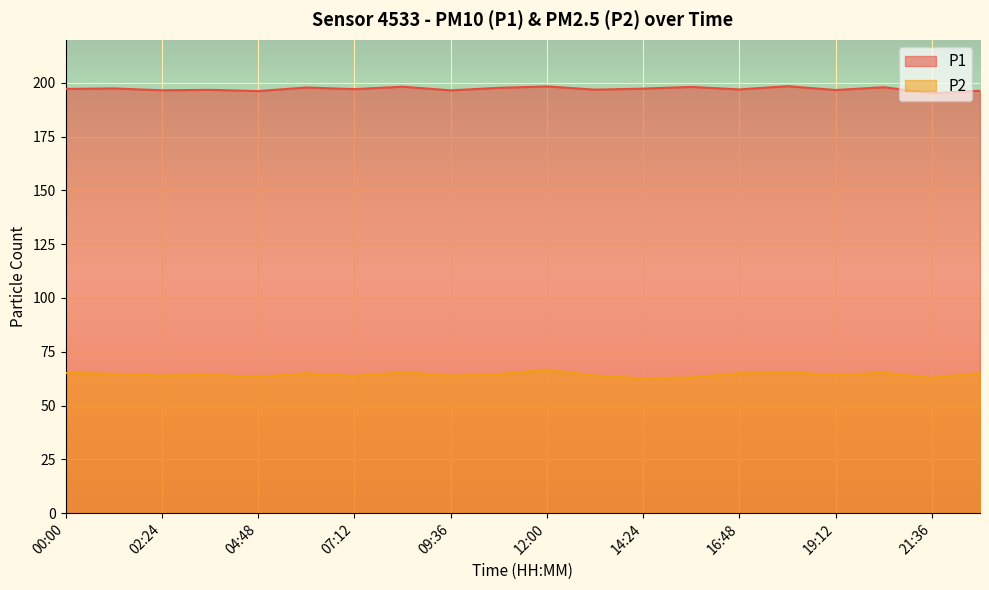

The P1 series shows 66.5 at 01:12. True or false?

False